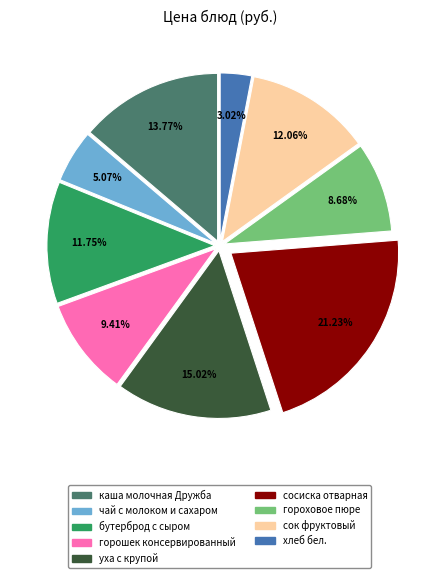

To the nearest percent, what percentage of the pie is сосиска отварная?

21%